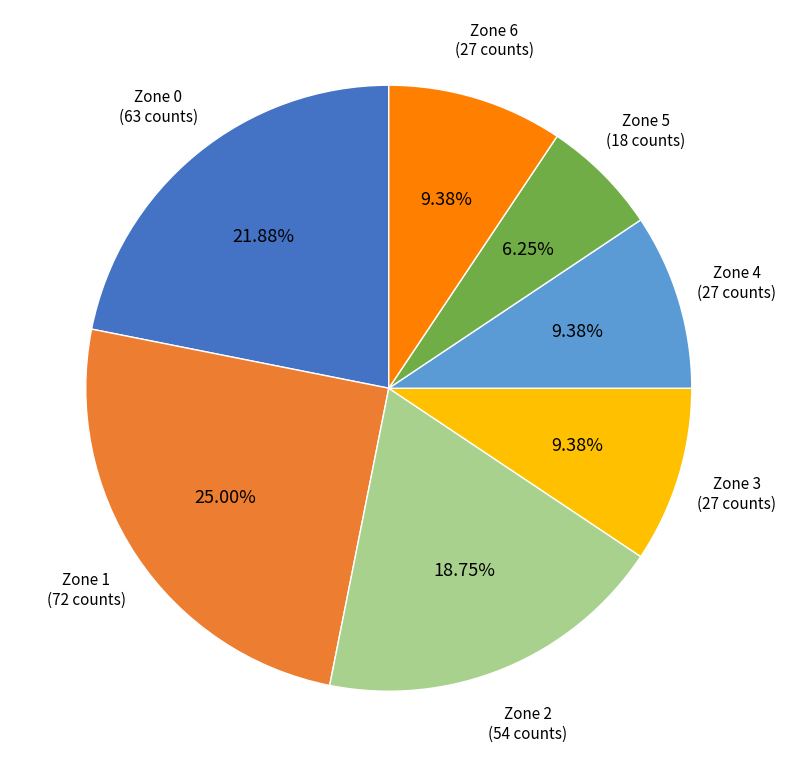

Does Zone 4 represent more than half of the total?

No